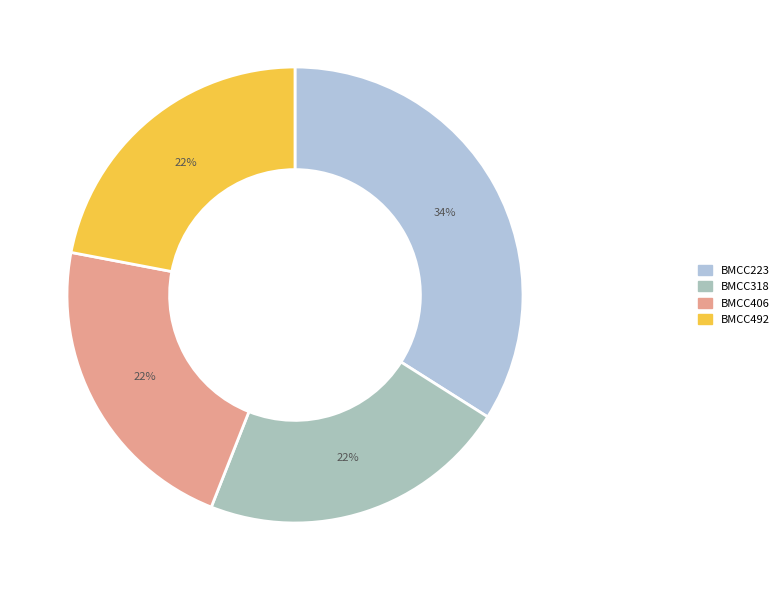

The BMCC492 slice represents 22% of the pie. True or false?

True